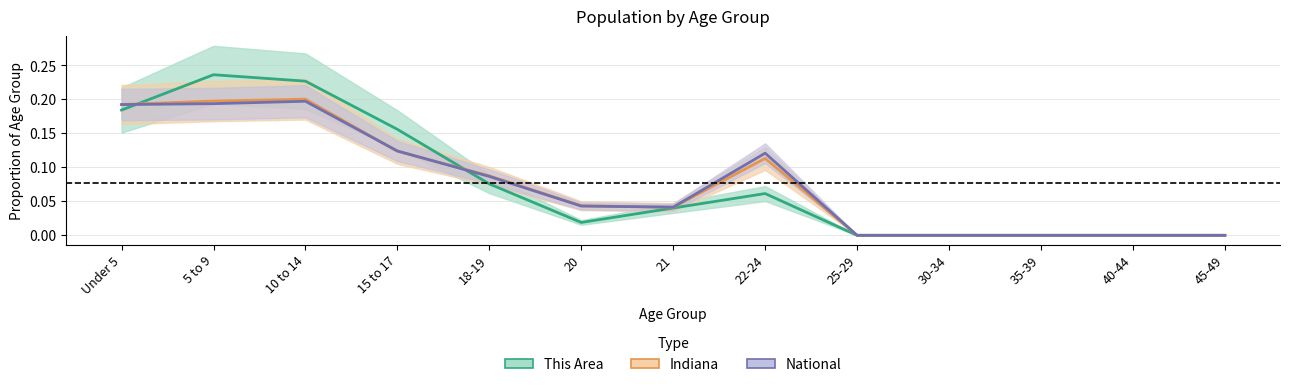

Which series has the largest total across all categories?

This Area